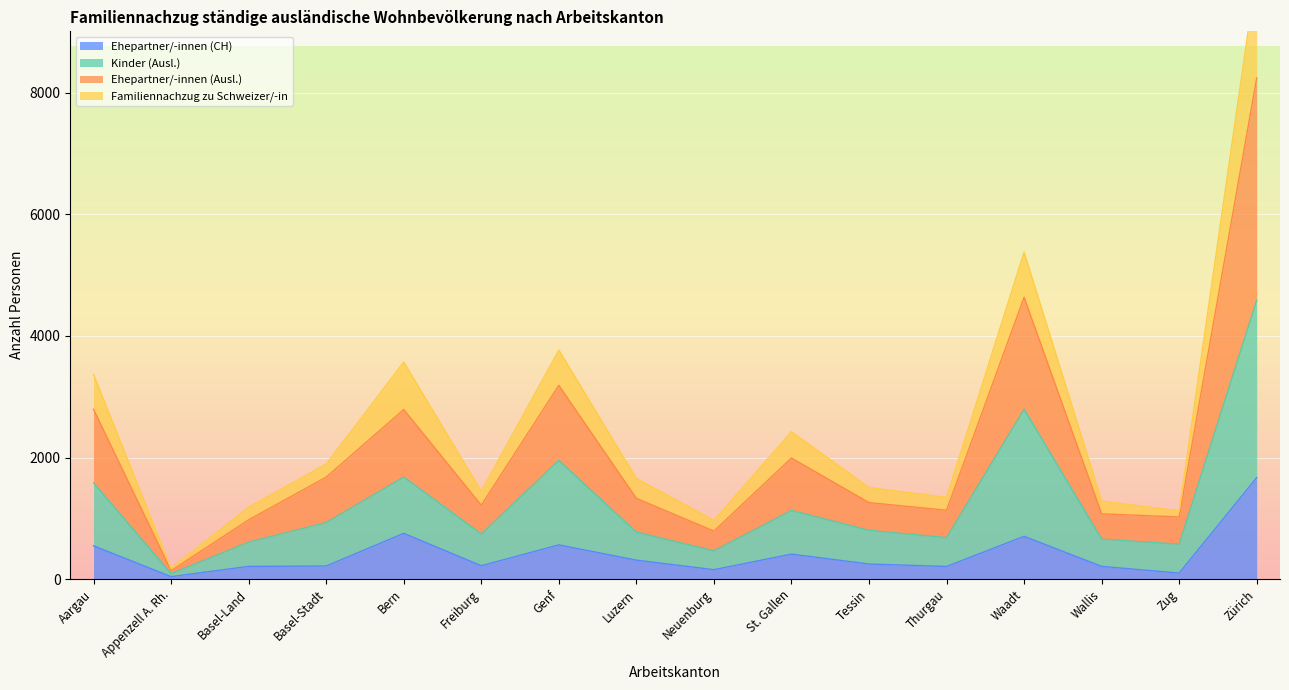

How many data points does each series have?

16